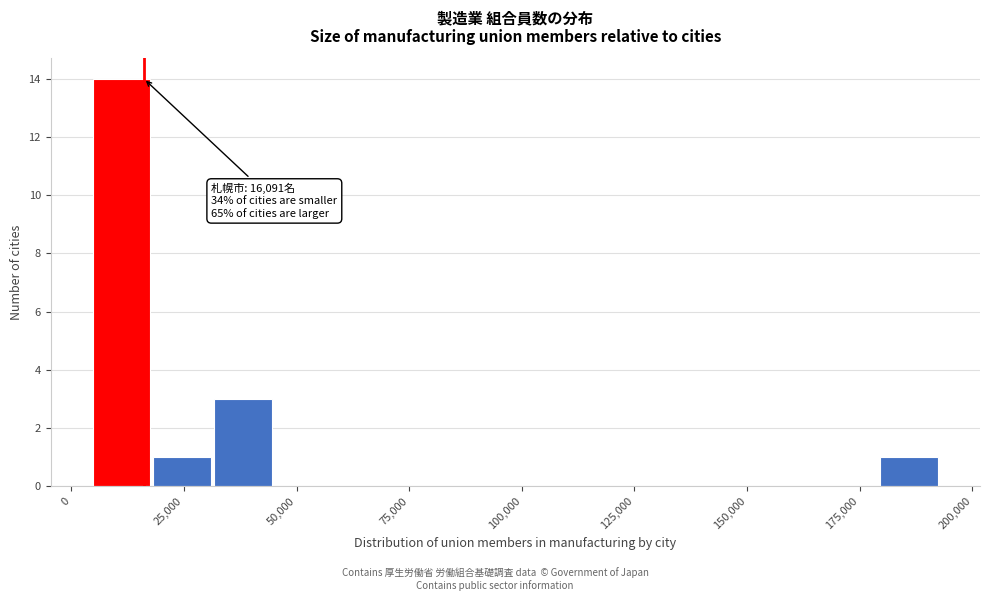

Read against the x-axis, roughly where is the centre of the tallest bar?

10000